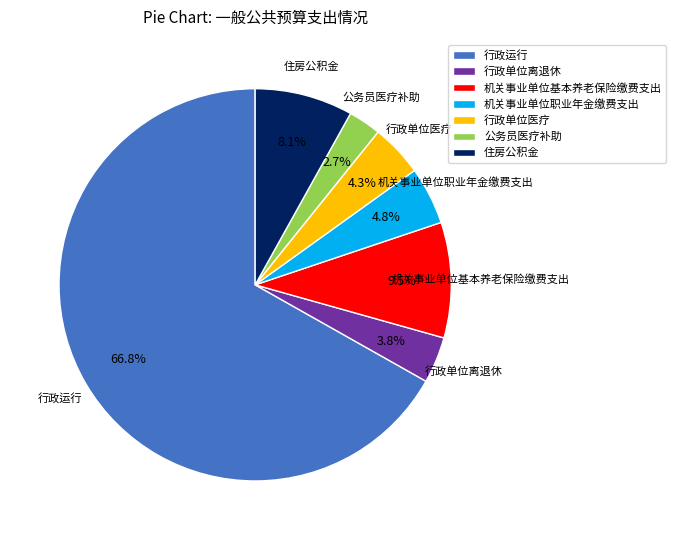

Is the sum of 住房公积金 and 机关事业单位基本养老保险缴费支出 greater than half?

No